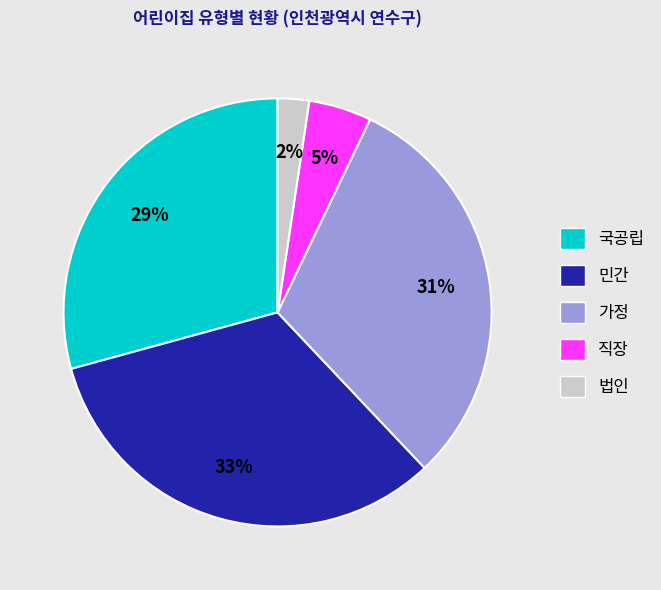

How many segments does this pie chart have?

5